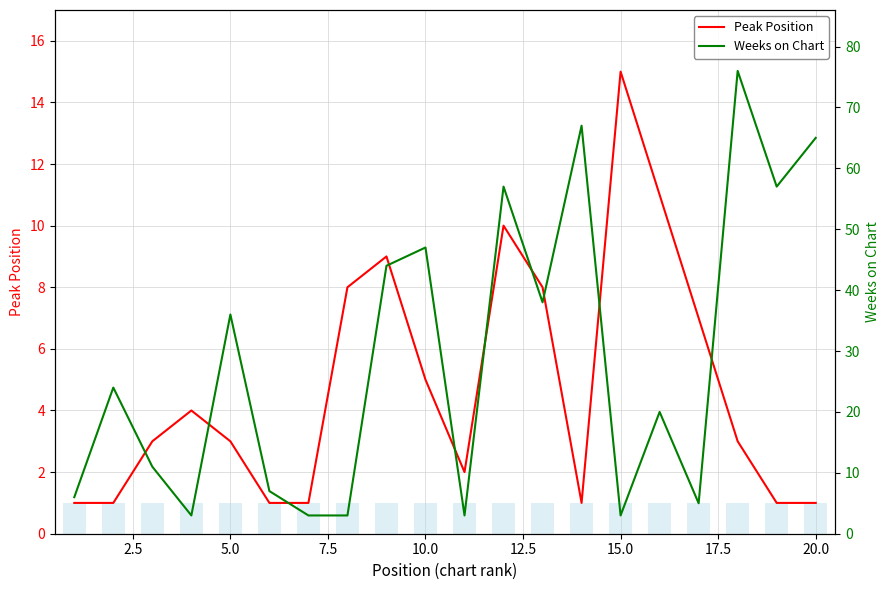

At how many categories does at least one series exceed 62?

3